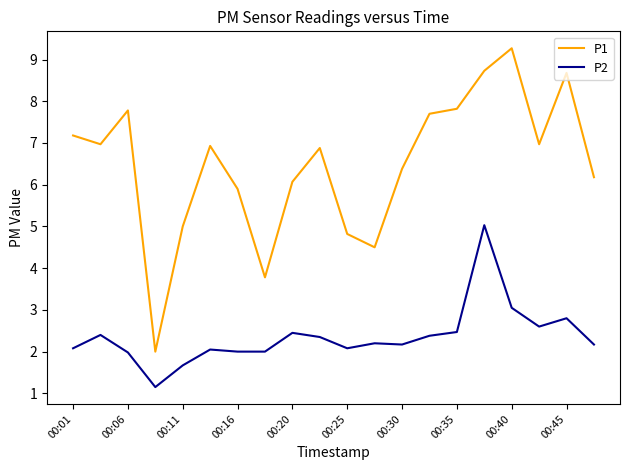

Which series has the widest spread of values?

P1